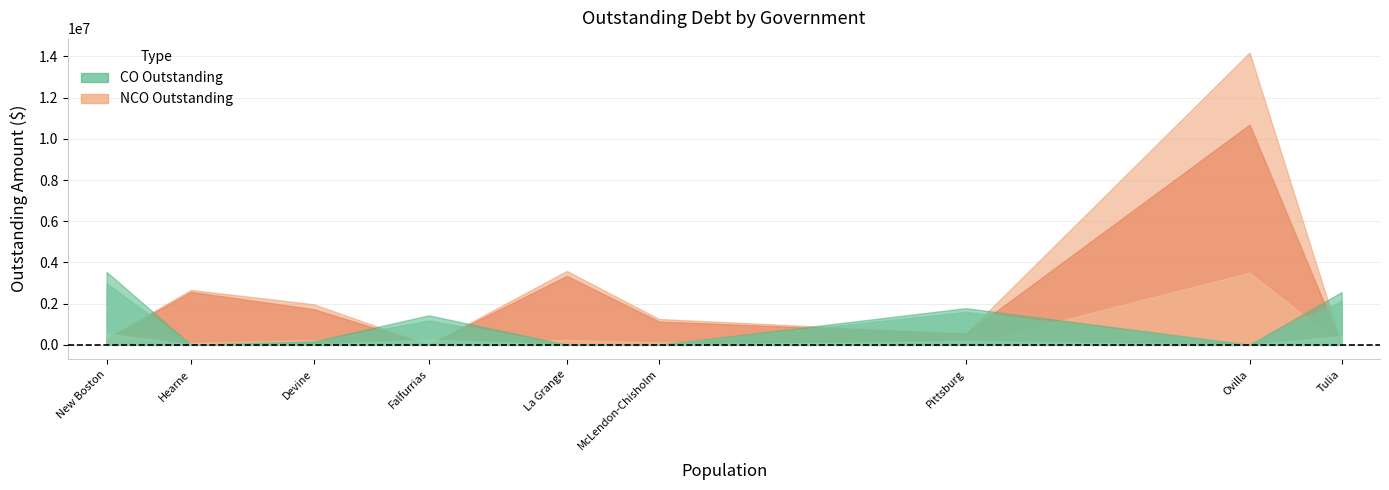

What is the label of the 7th point from the left?

Pittsburg